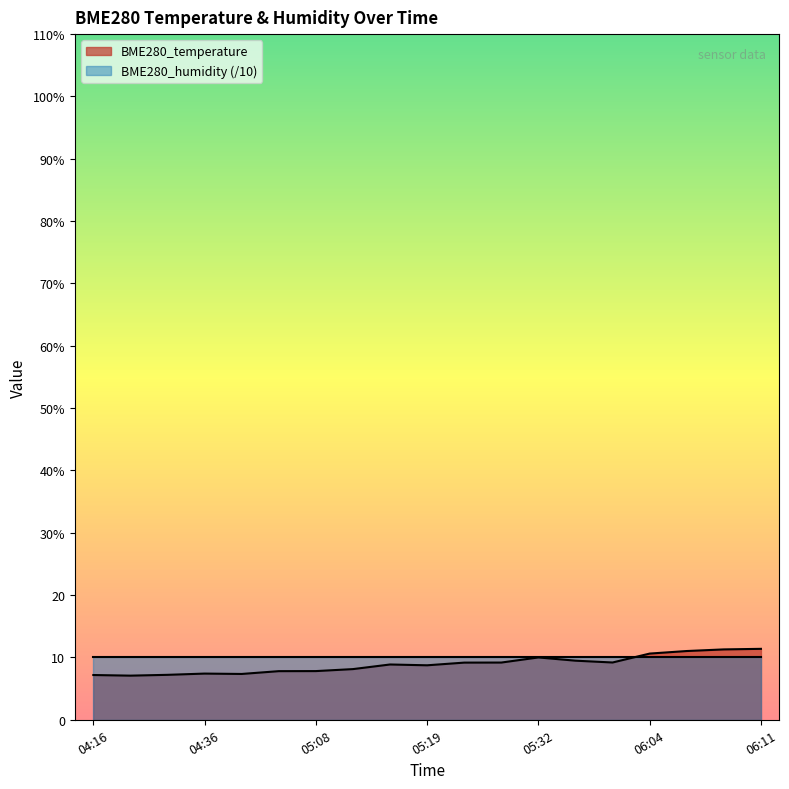

What value does the data have at 06:04?

10.6